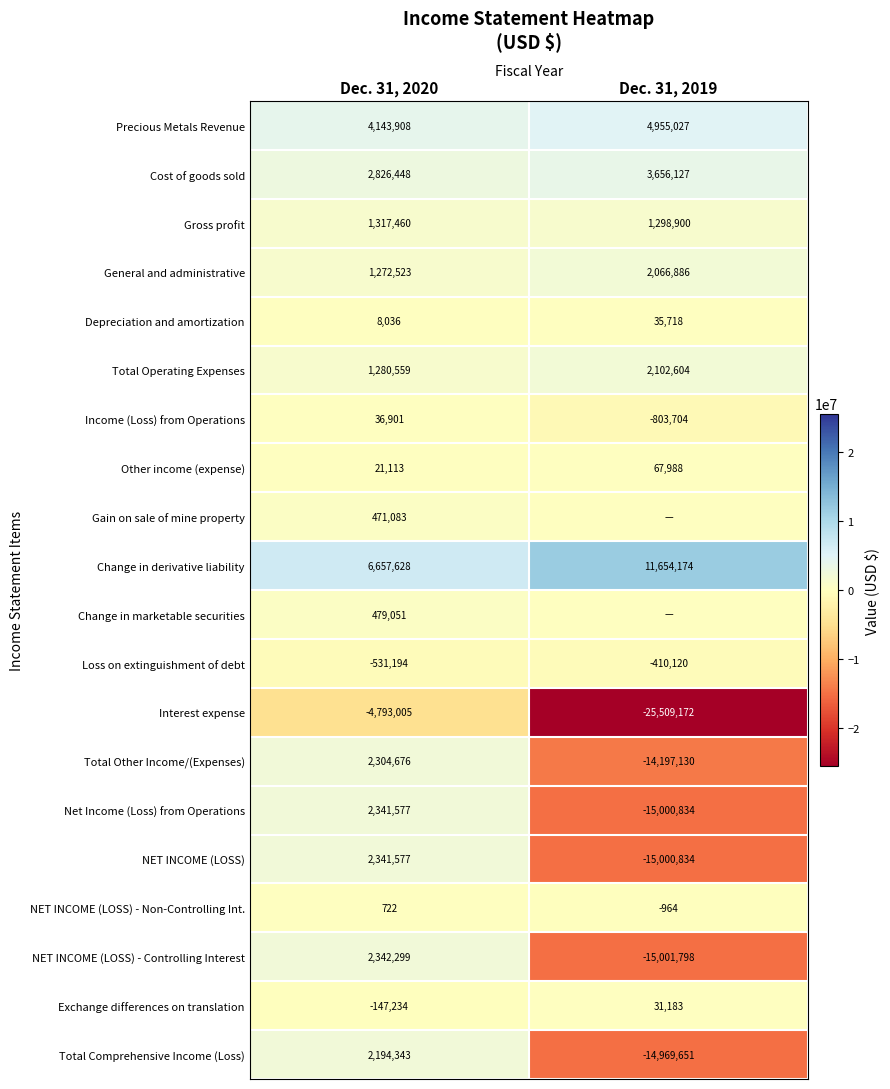

What is the sum of all Interest expense values?

-30302177